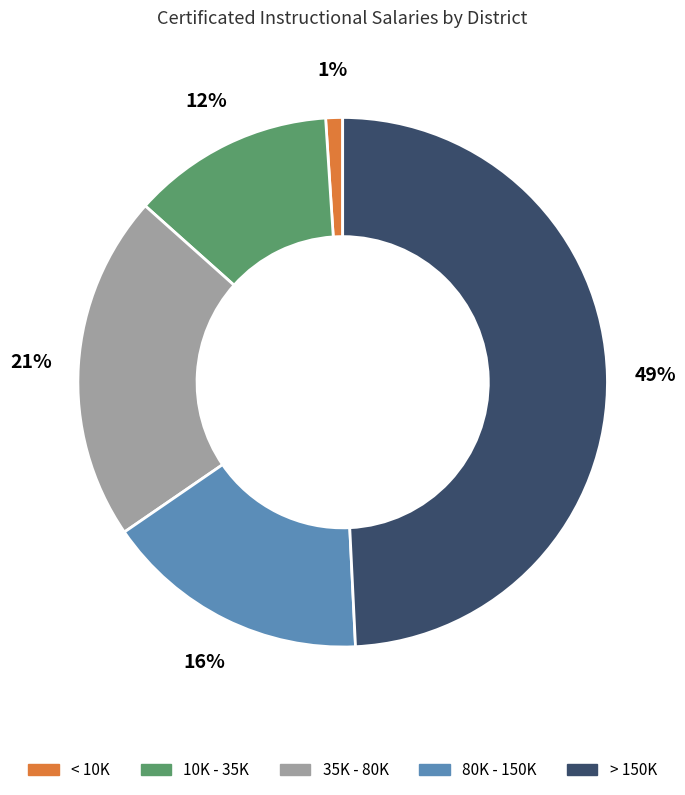

Do 80K - 150K and > 150K together represent more than half of the pie?

Yes